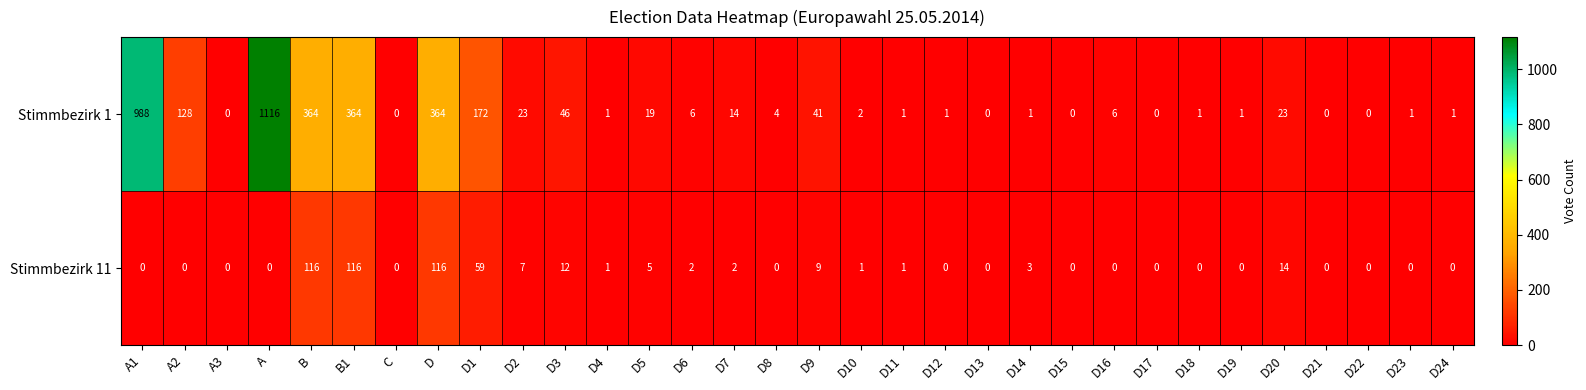

Is it true that Stimmbezirk 11 equals -65 at D21?

False